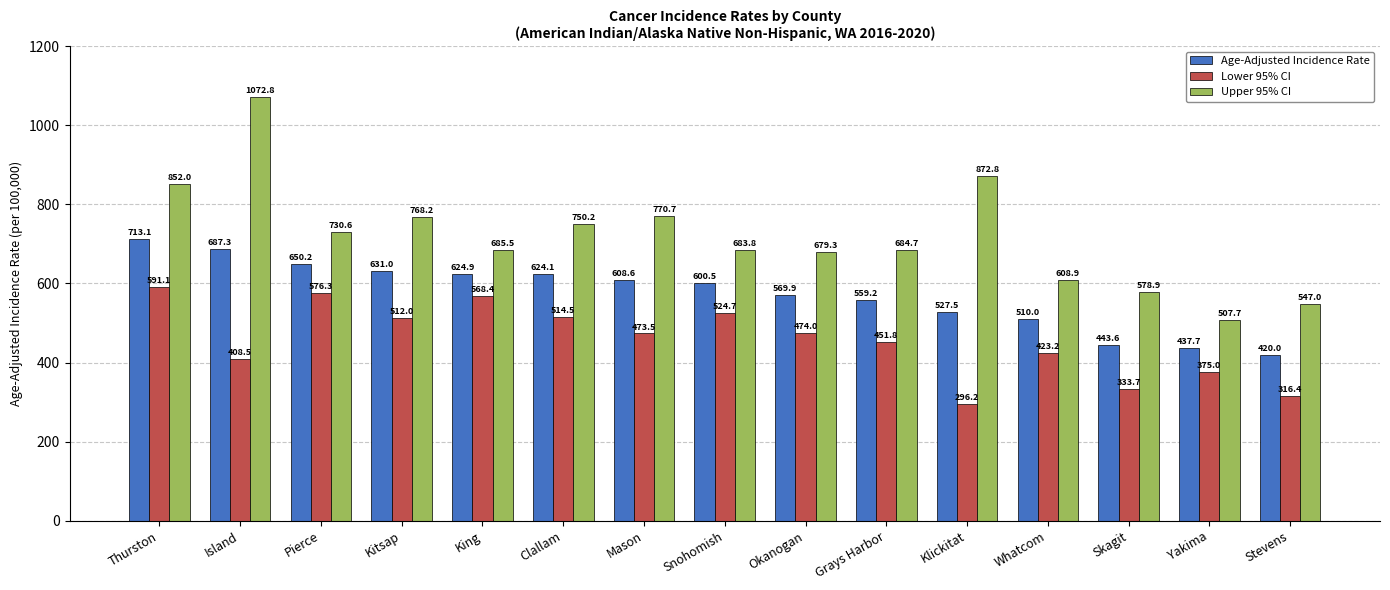

Is it true that Upper 95% CI equals 426.1 at Kitsap?

False